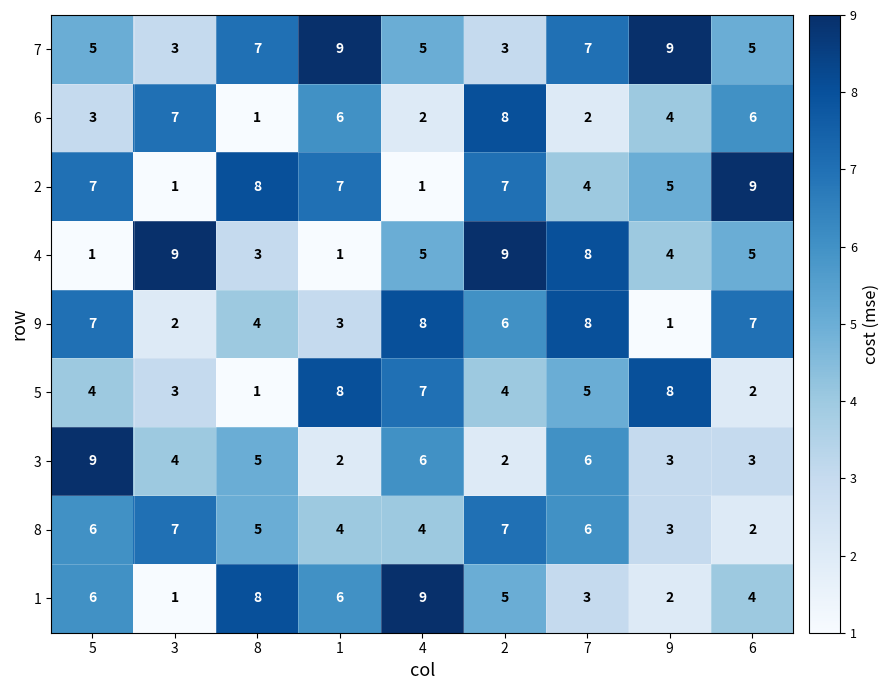

What is the difference between the highest and lowest values at 7?

6